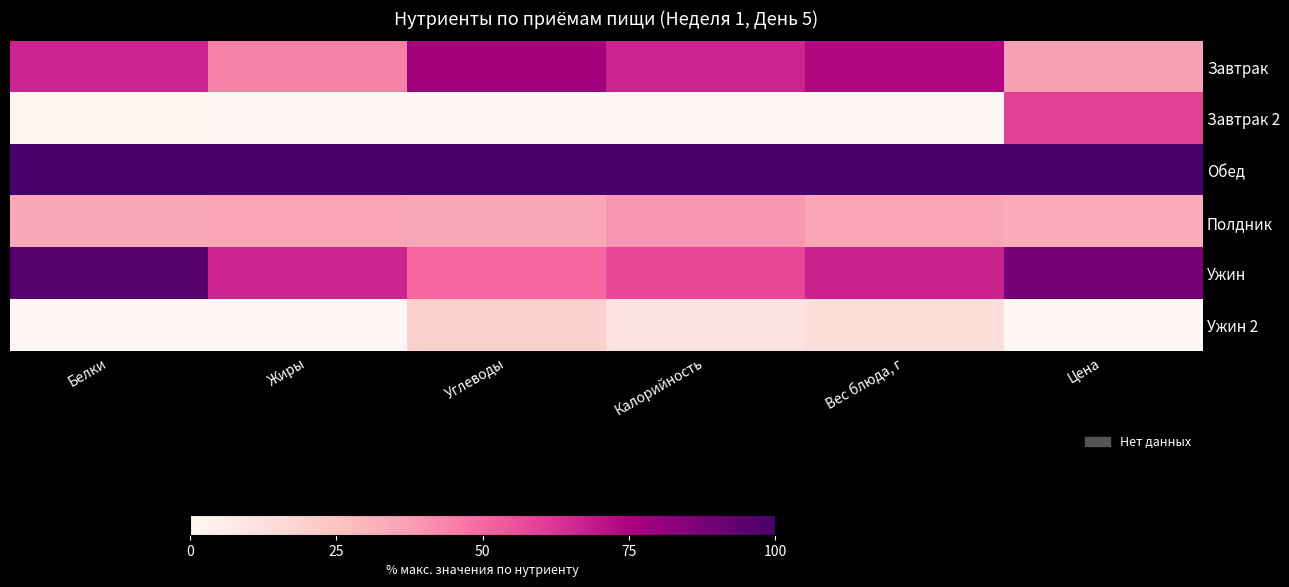

At Цена, list the series in order from largest to smallest.

Обед, Ужин, Завтрак 2, Завтрак, Полдник, Ужин 2